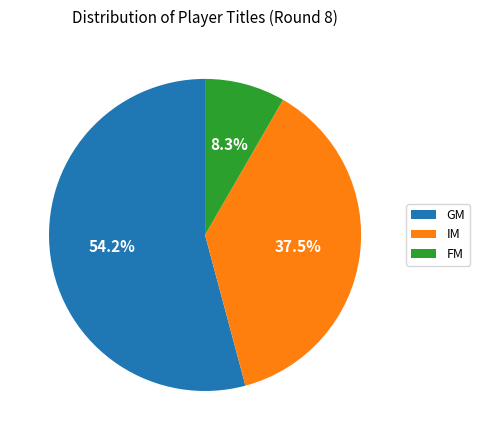

Which category has the smallest portion of the pie?

FM